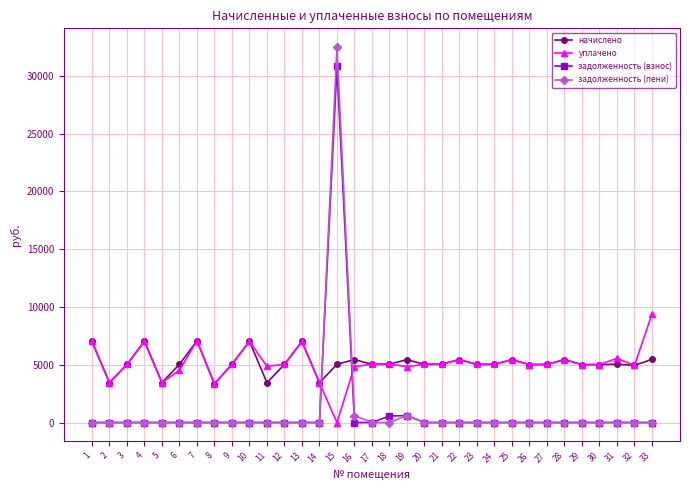

After their last crossing, which series has the higher values: уплачено or задолженность (пени)?

уплачено